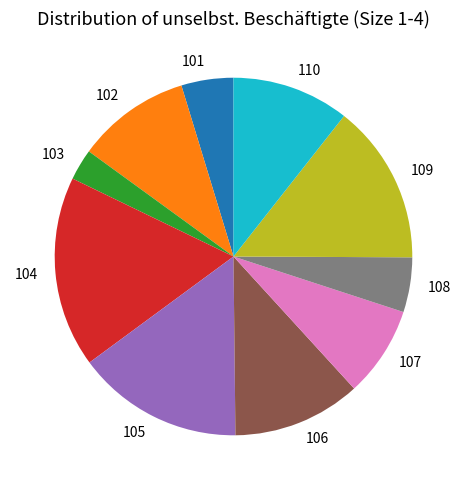

Approximately how many times larger is the value at 106 compared to 101?

2.5